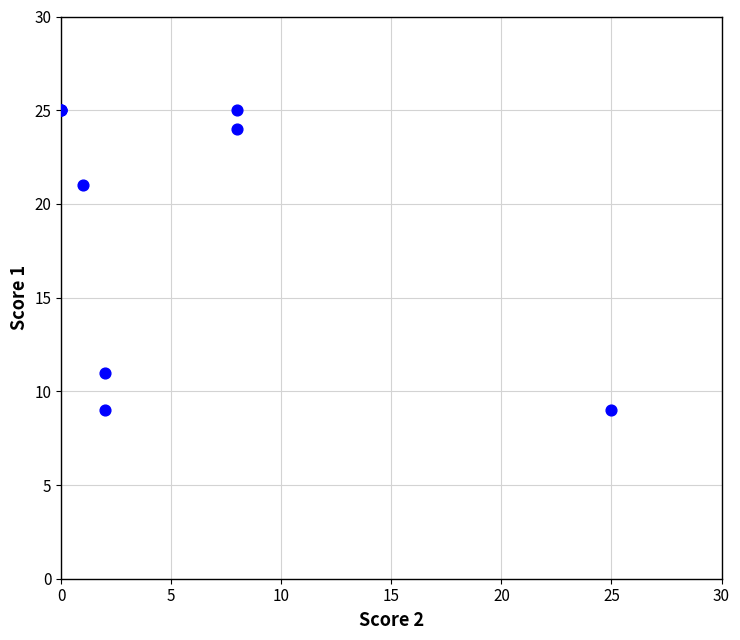

What Y value in the scatter plot is closest to 17?

21